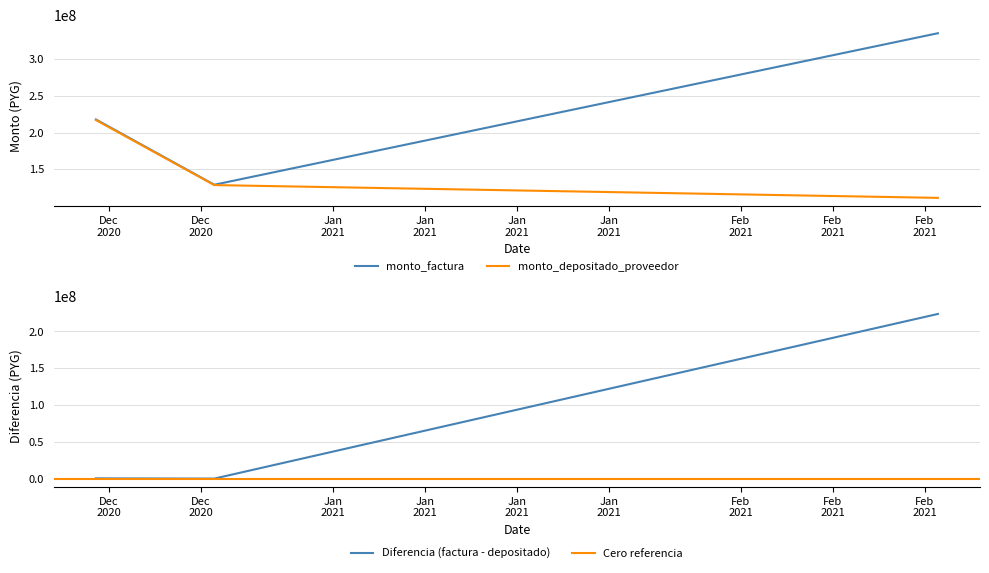

What is the lowest value of the monto_factura series?

129061882